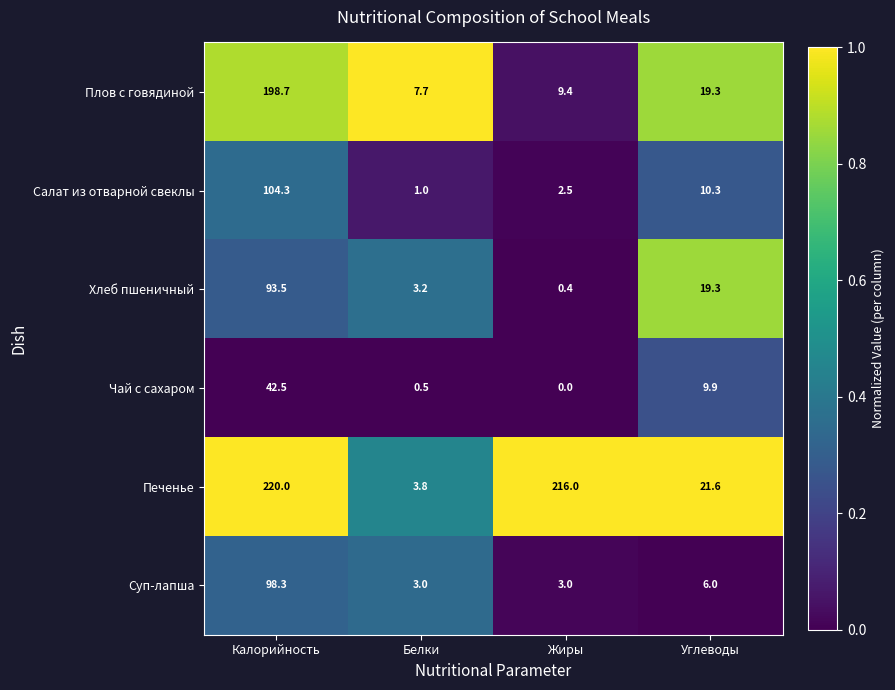

The Салат из отварной свеклы series shows 10.3 at Углеводы. True or false?

True